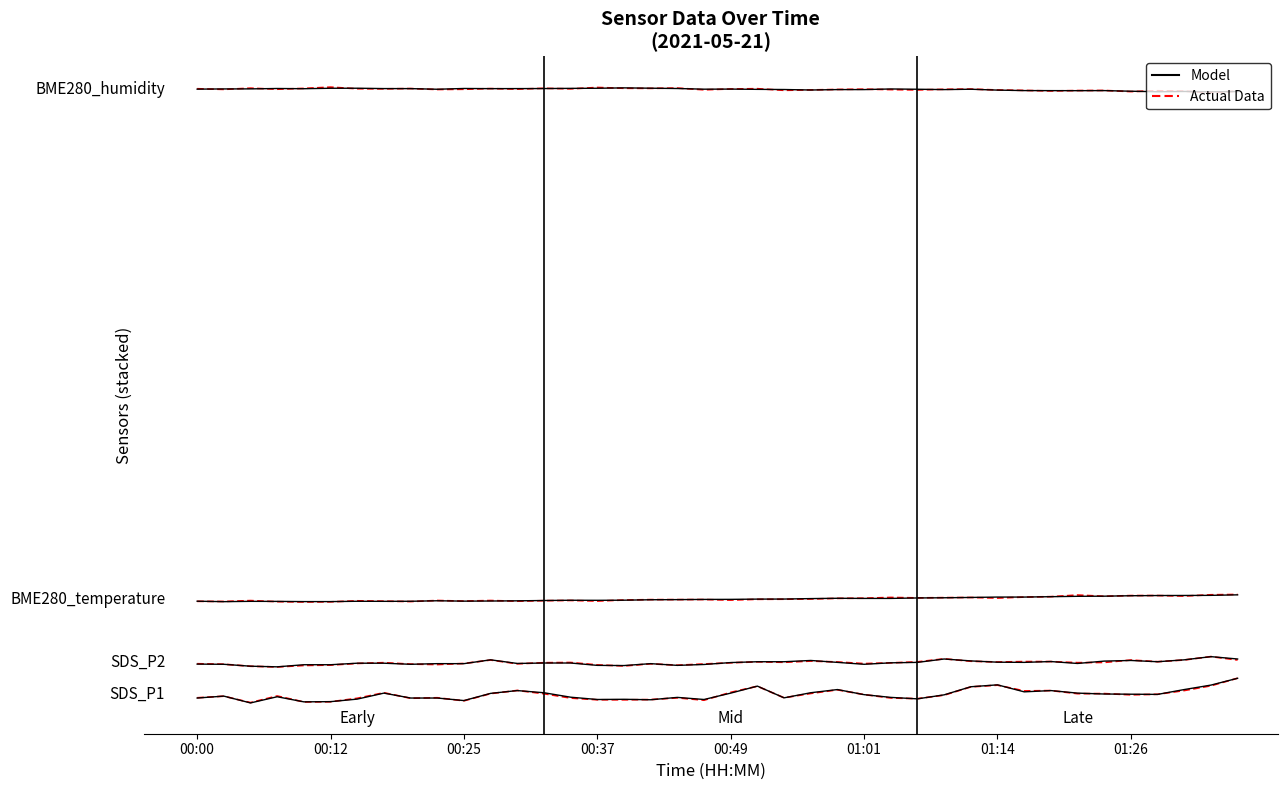

List the series in order of their overall mean, lowest first.

Actual Data, Model